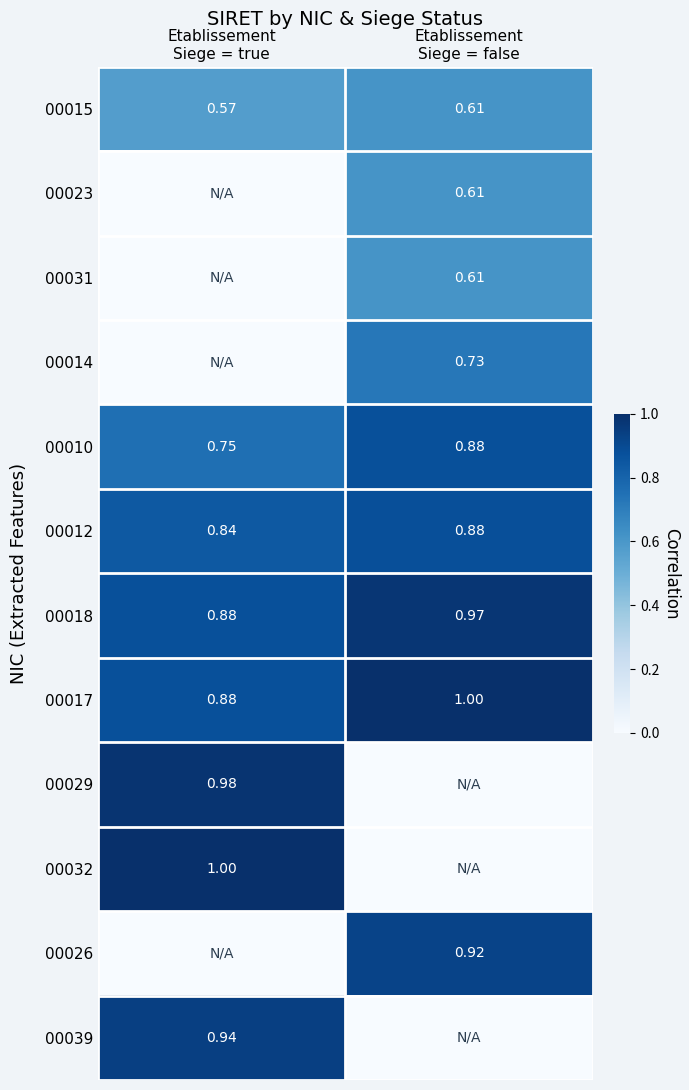

How many values in the 00032 series are below 1?

1